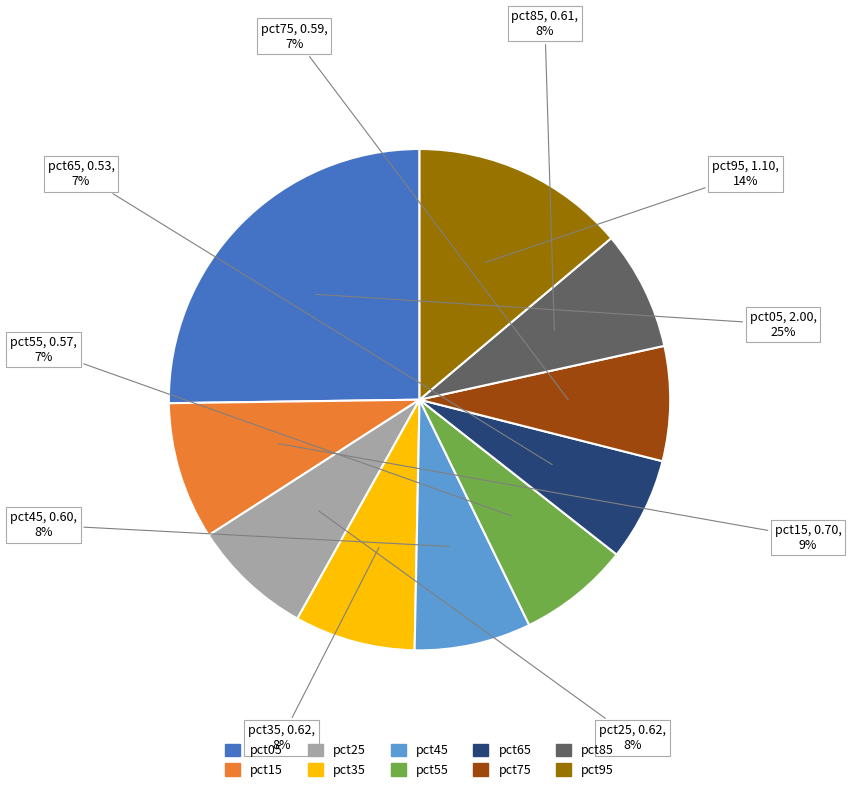

How many slices are in this pie chart?

10